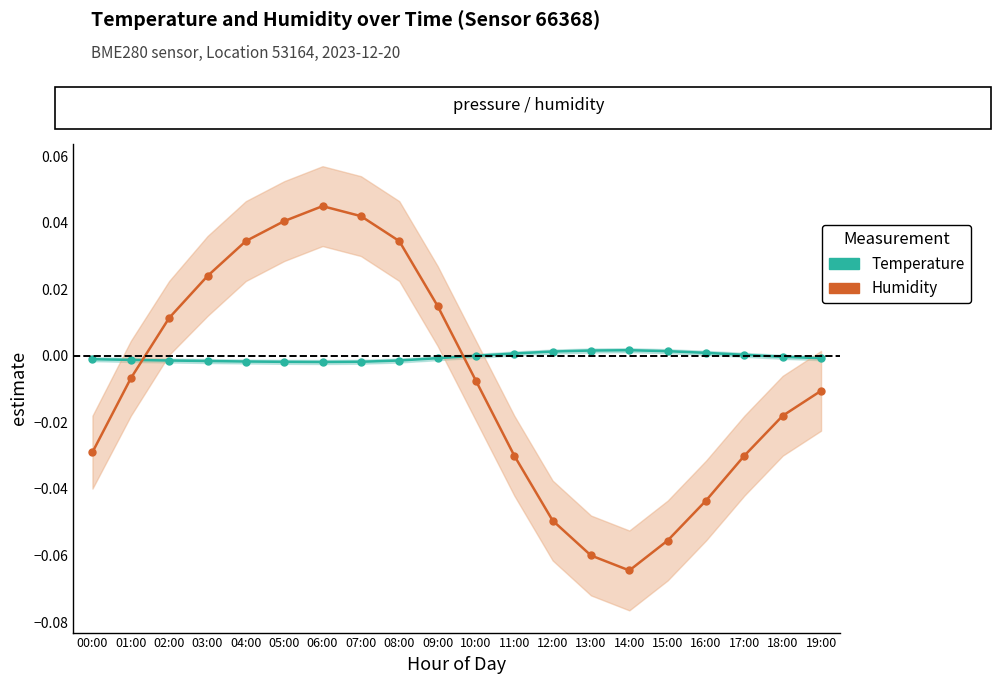

At which category does the chart reach its minimum across all series?

14:00